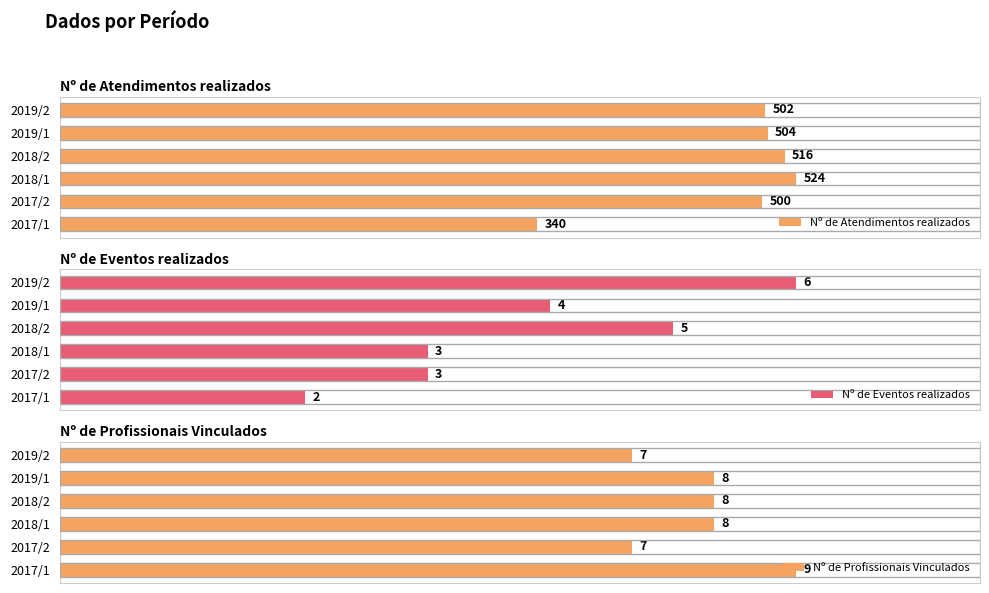

What is the sum of all Nº de Atendimentos realizados values?

2886